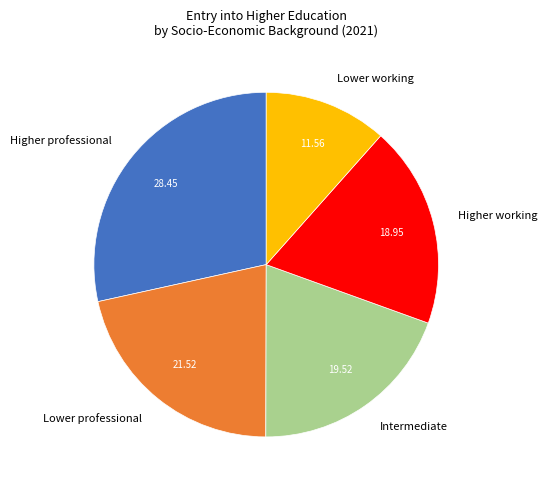

Is there a majority slice in this chart?

No